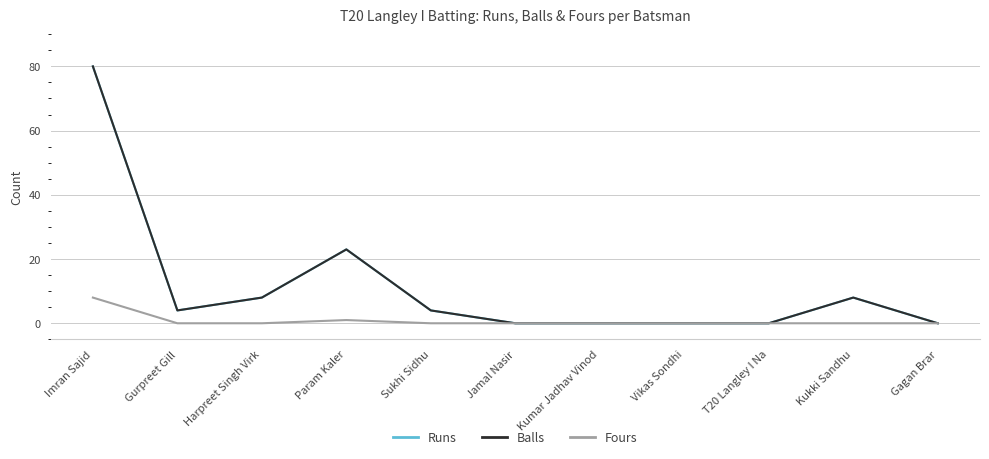

Does the chart display data point markers on the line(s)?

No